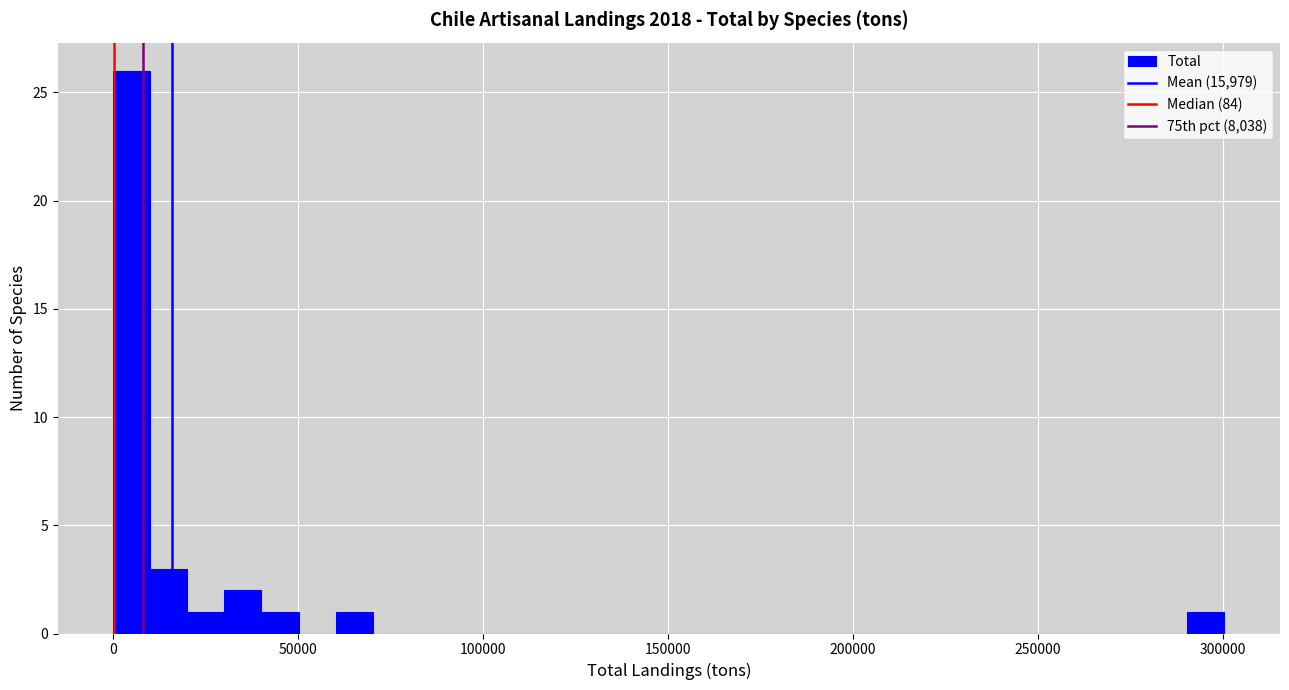

Read against the x-axis, roughly where is the centre of the tallest bar?

5000